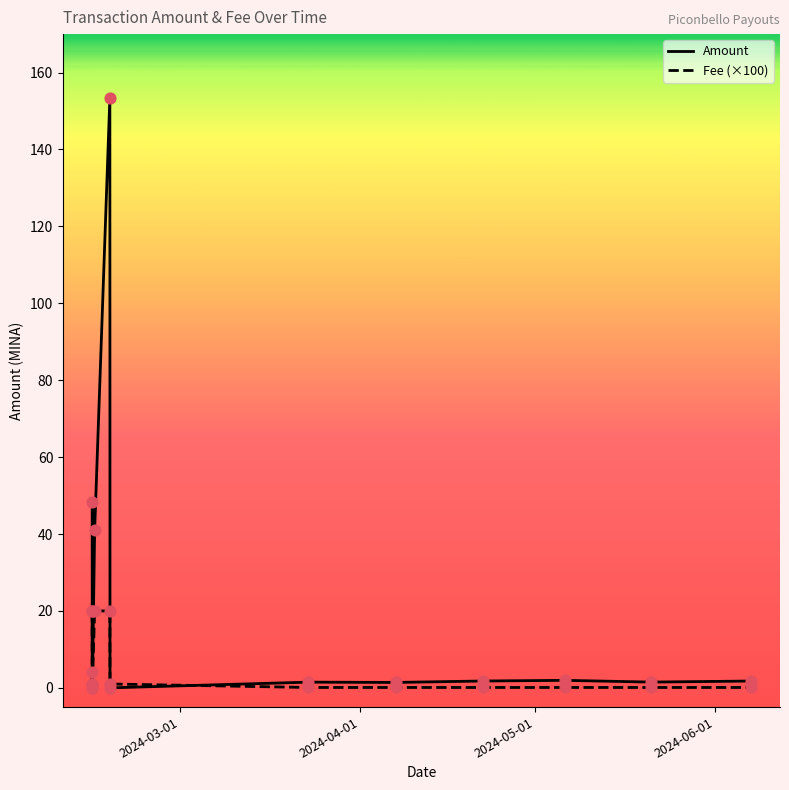

Which series has the largest range (max minus min)?

Amount